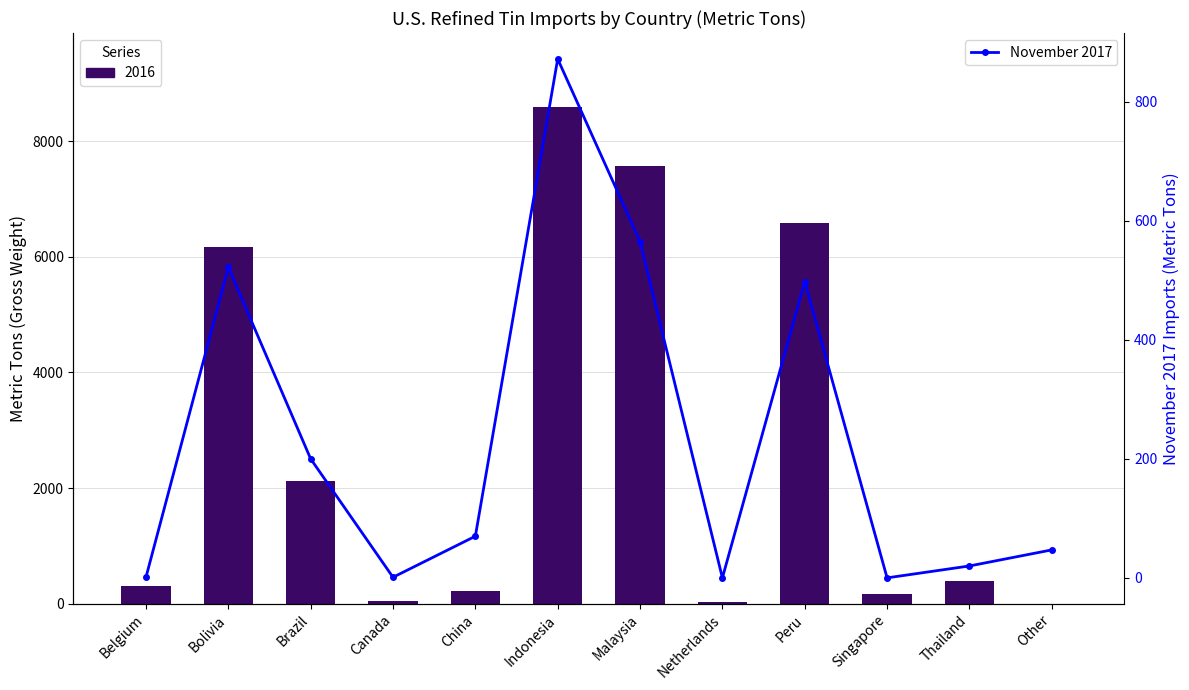

List the labels in order of value, smallest first.

Netherlands, Singapore, Belgium, Canada, Thailand, Other, China, Brazil, Peru, Bolivia, Malaysia, Indonesia